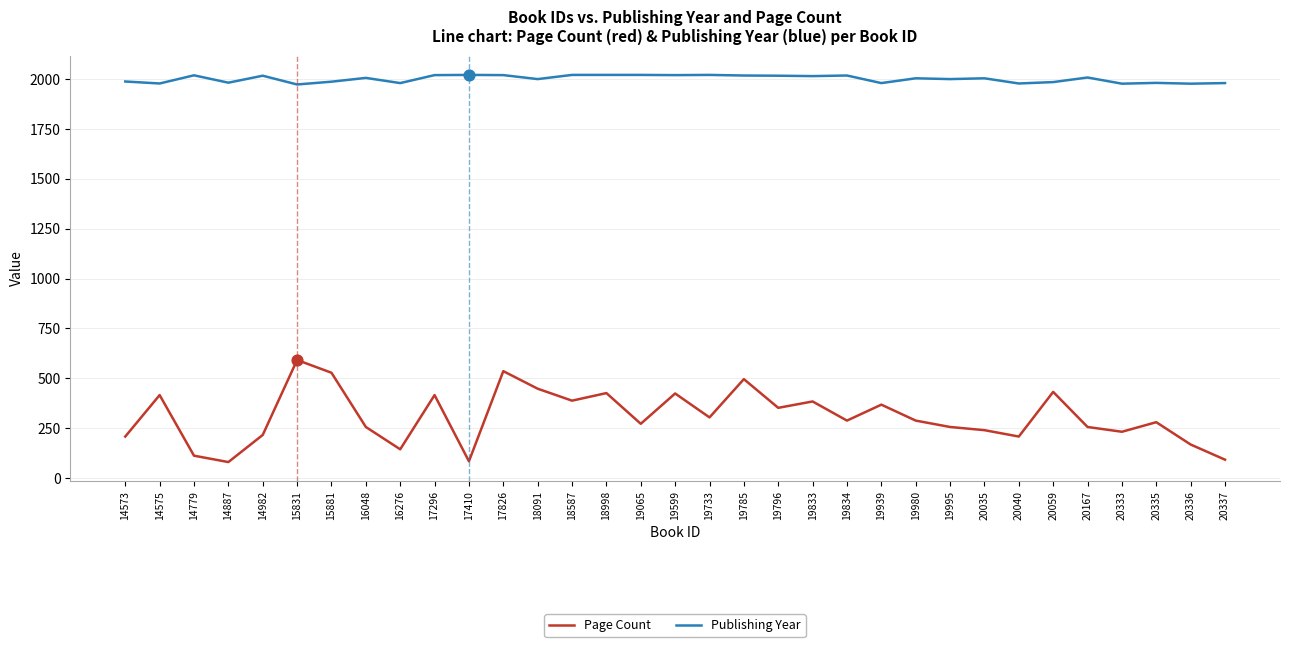

Which series has the largest total across all categories?

Publishing Year